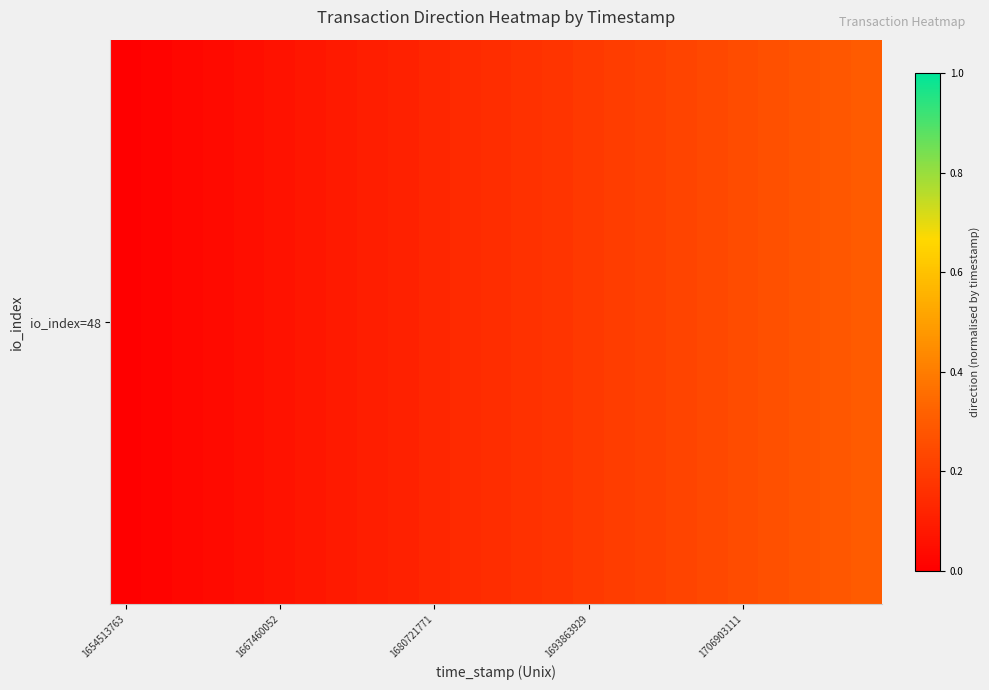

True or false: the data shows 0.1 at 1693863929.

False